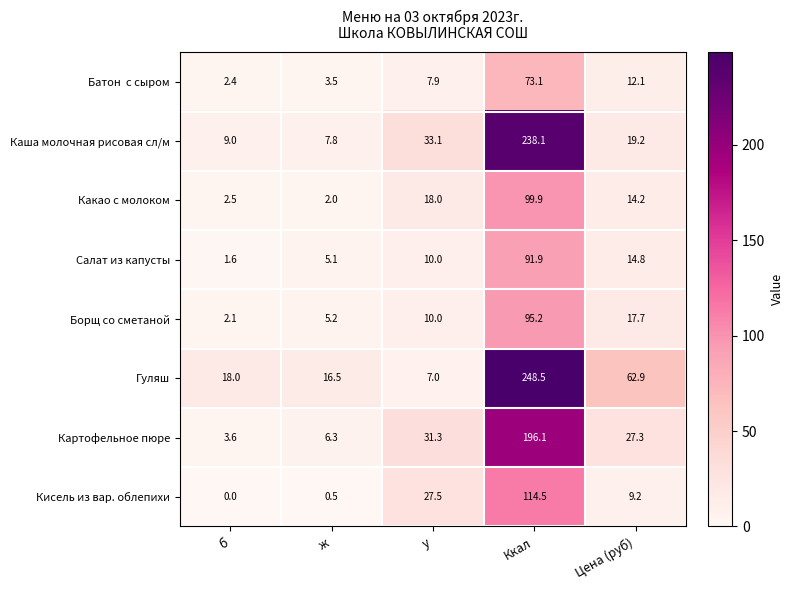

Which series has the widest spread of values?

Гуляш